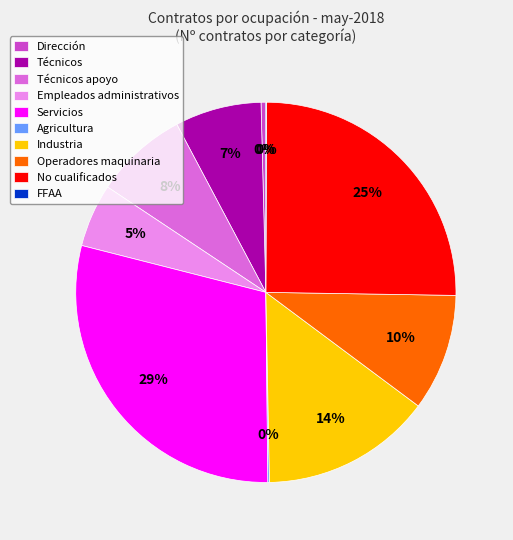

What percentage is the Técnicos apoyo slice, to the nearest percent?

8%